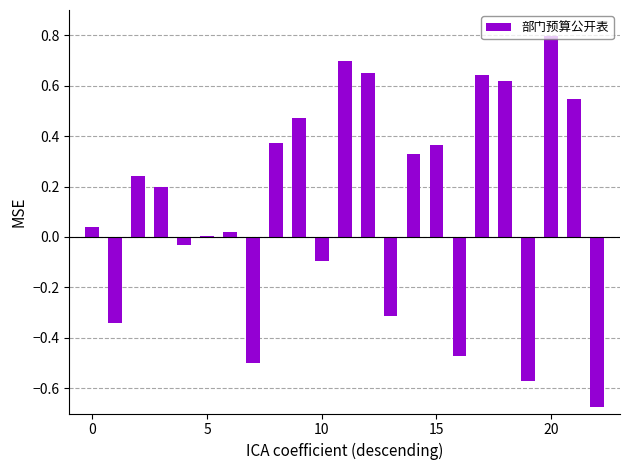

What is the sum of all values?

3.0